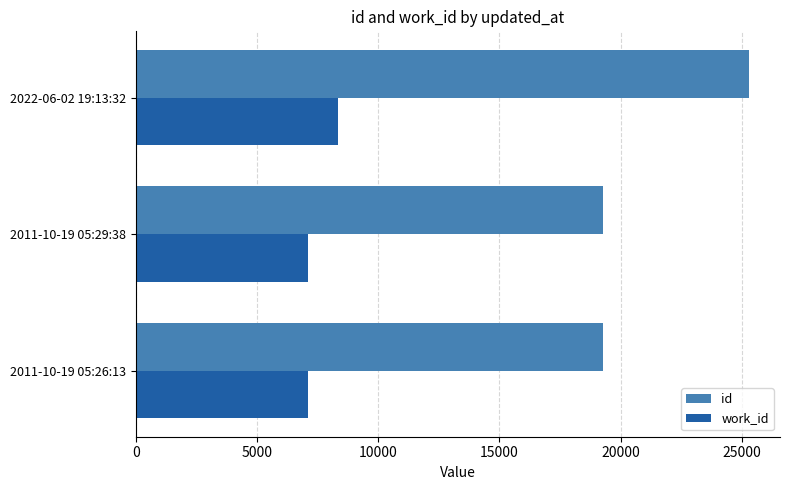

How many values in the id series are below 19275?

1